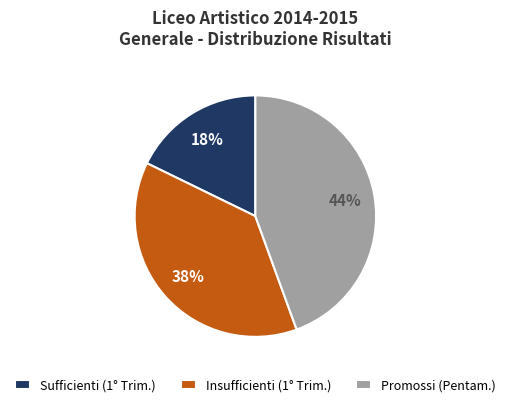

Is there a majority slice in this chart?

No